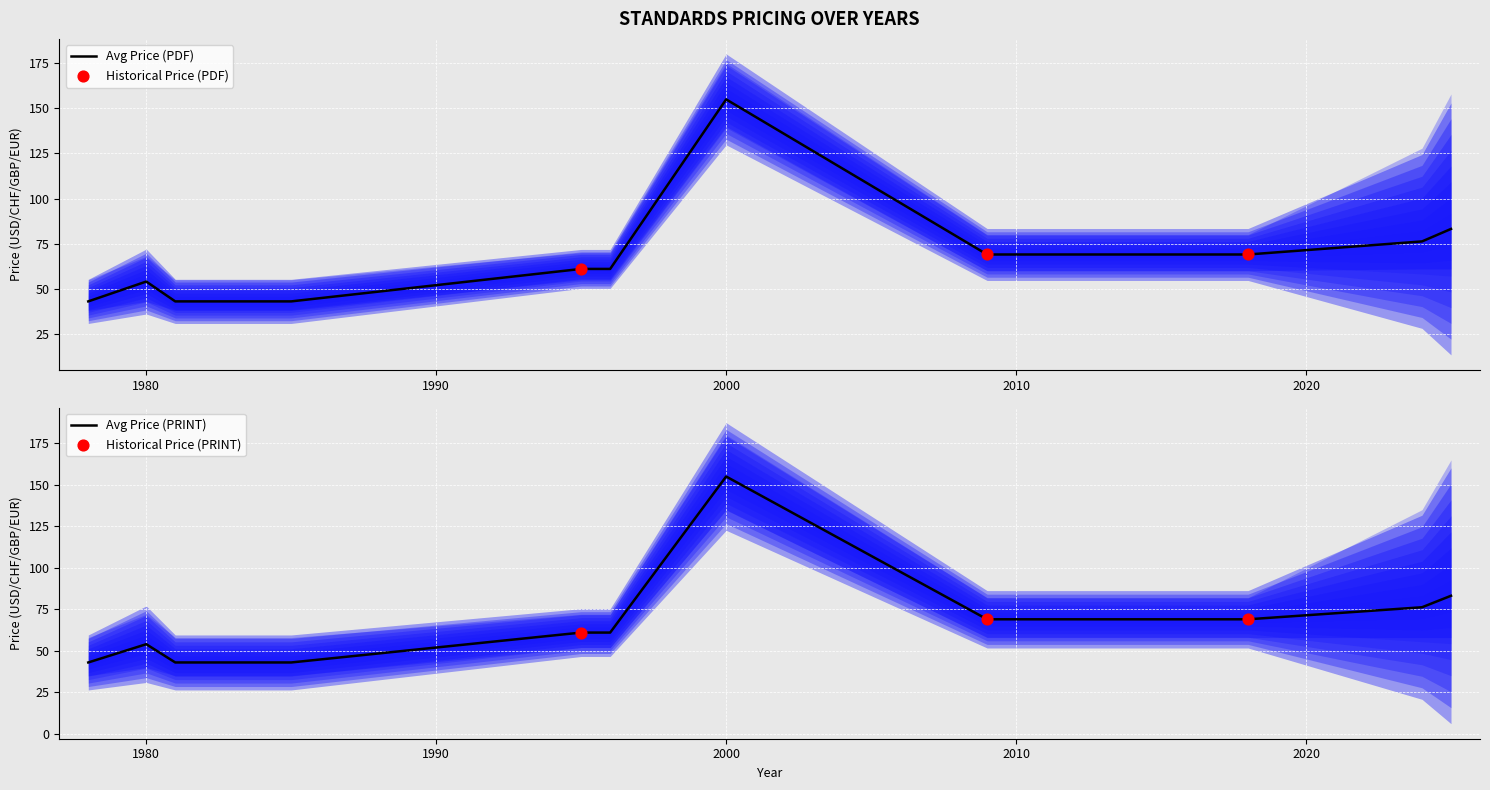

Which series has the largest total across all categories?

Avg Price (PDF)